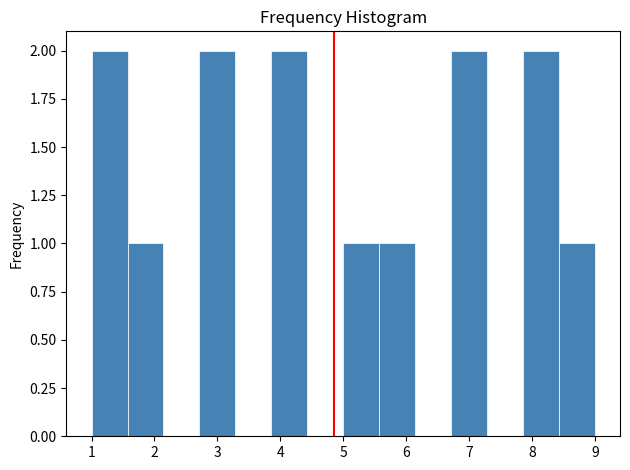

What is the height of the bar covering 8.4 to 9.0 on the x-axis? Neither the bar edges nor the heights are printed on the chart, so give them approximately, as read against the axes.

1